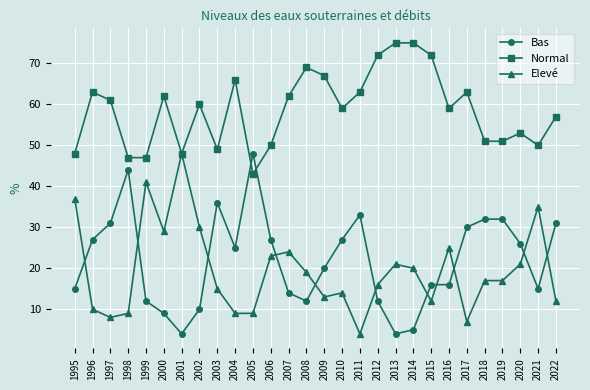

What is the difference between the maximum and minimum values in the Elevé series?

44